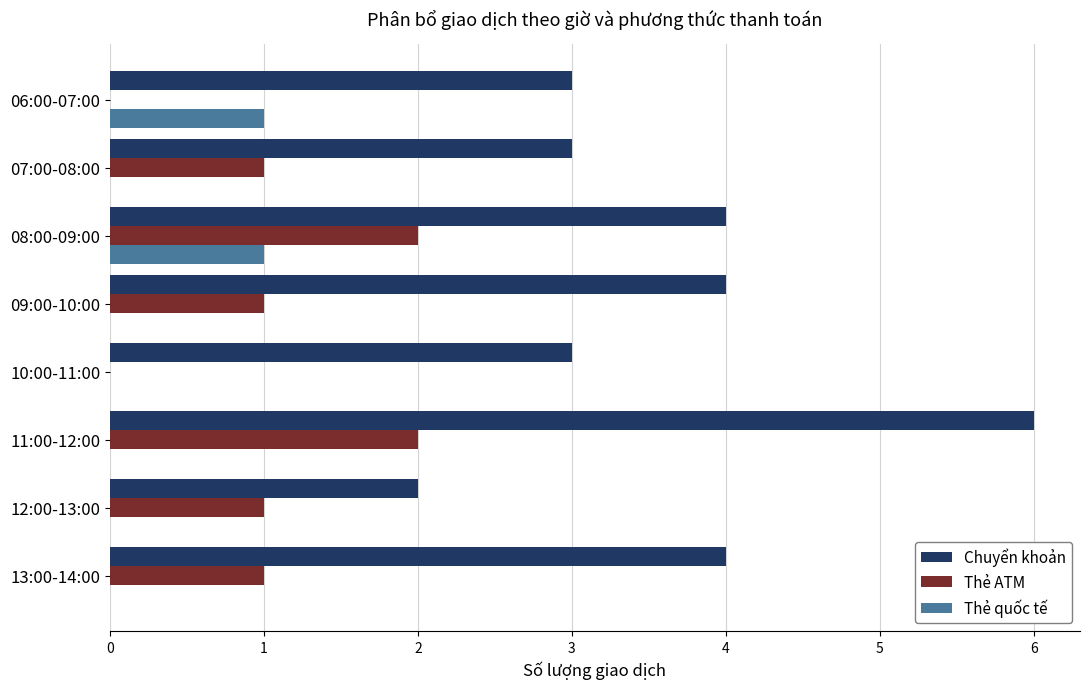

How many Thẻ ATM values are between 1 and 2?

6